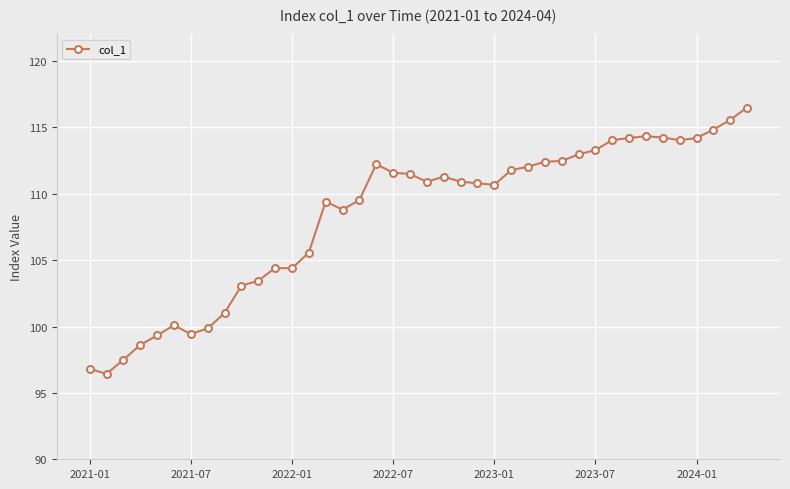

True or false: the data has more than 2 interior local peaks.

True